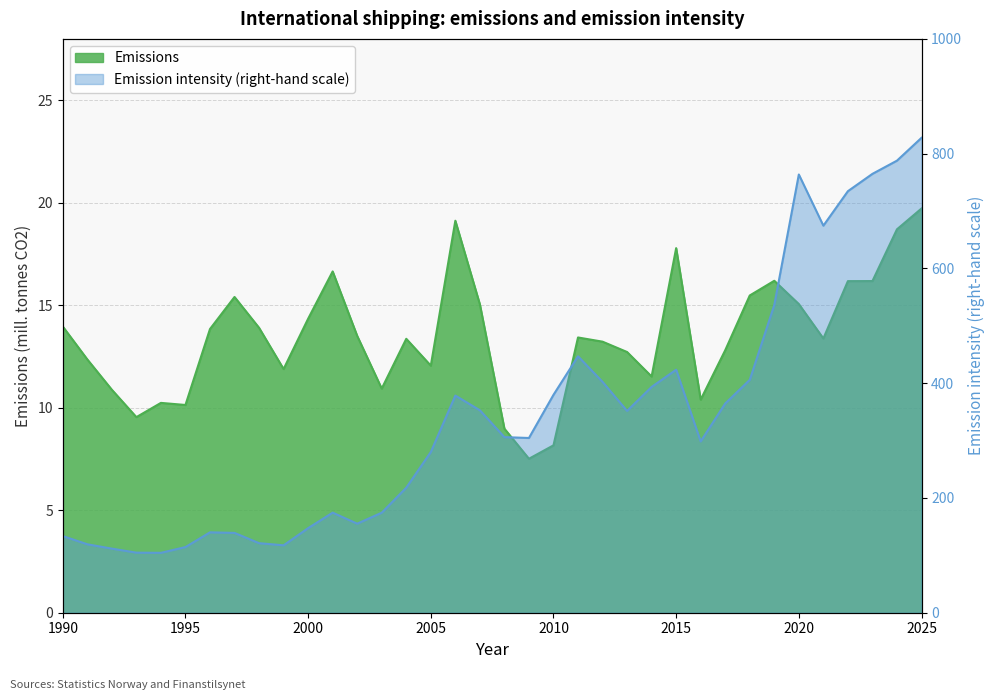

List the series in order of their overall mean, highest first.

Emission intensity, Emissions